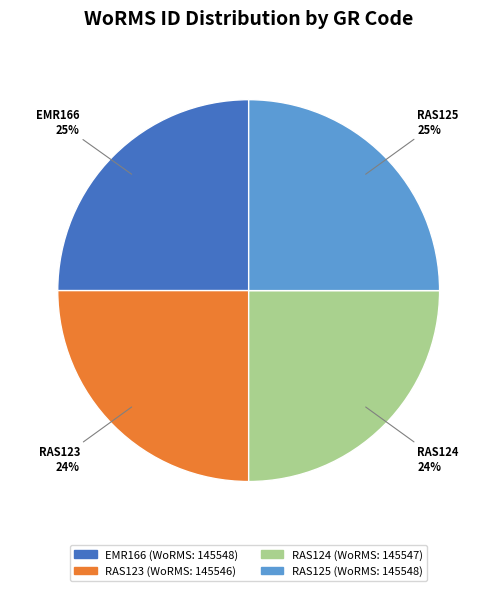

How many slices are in this pie chart?

4